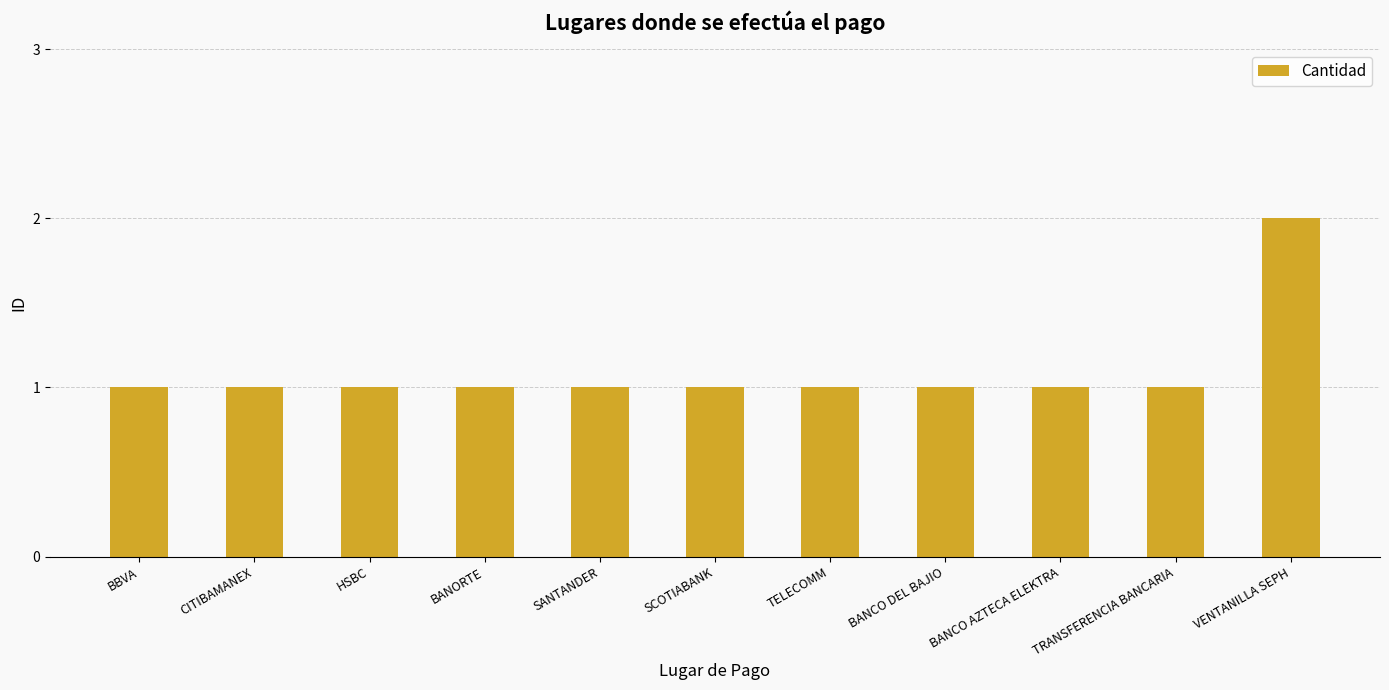

Is it true that the value at HSBC is 1?

True